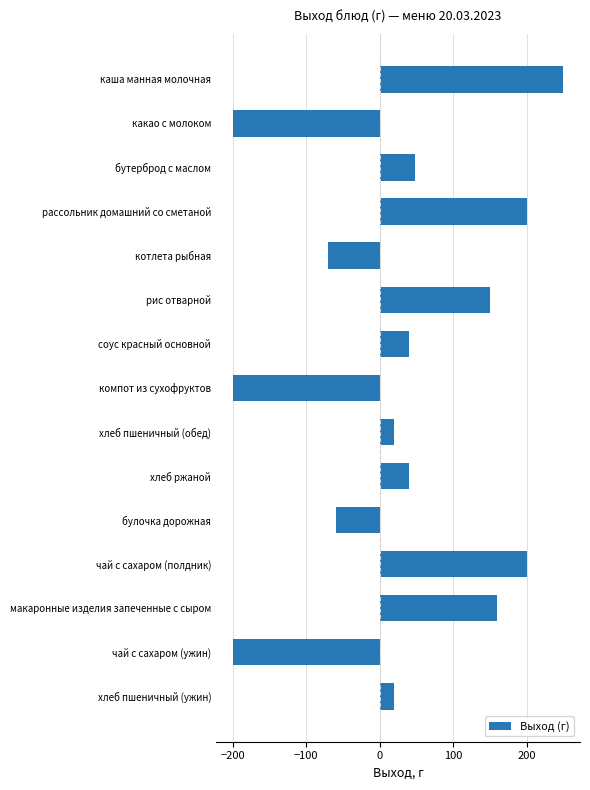

What is the change in value from рассольник домашний со сметаной to компот из сухофруктов?

-400